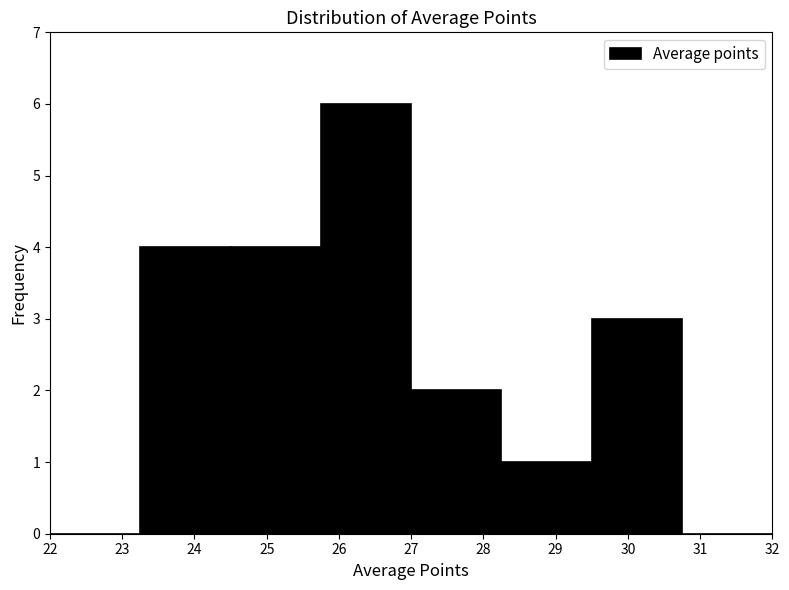

Reading left to right, list every bar in this chart as the range it spans on the x-axis followed by its height. Neither the bar edges nor the heights are printed on the chart, so give them approximately, as read against the axes.

22.00 to 23.25: 0
23.25 to 24.50: 4
24.50 to 25.75: 4
25.75 to 27.00: 6
27.00 to 28.25: 2
28.25 to 29.50: 1
29.50 to 30.75: 3
30.75 to 32.00: 0